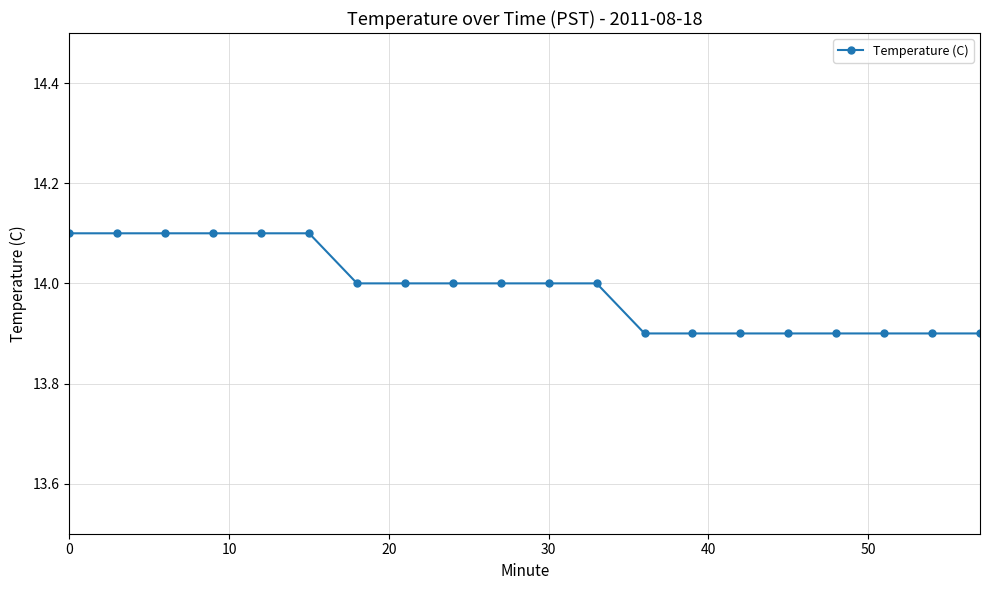

What is the value of the 15th point from the left?

13.9